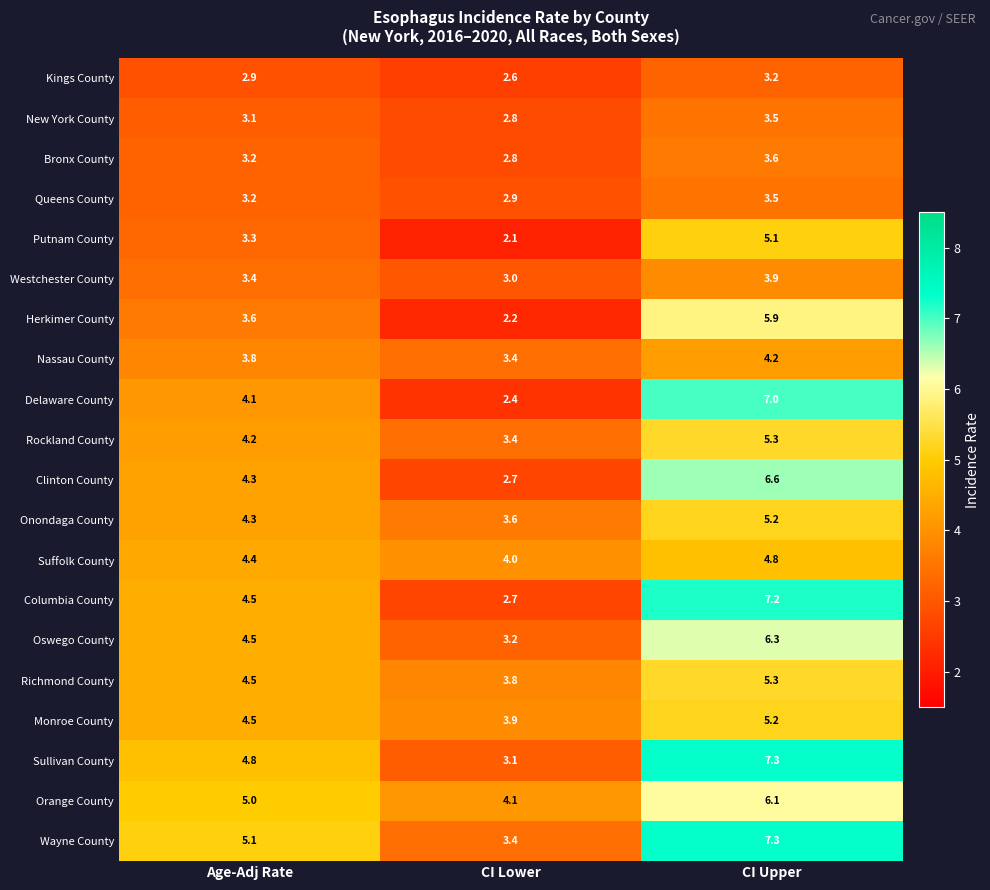

What is the smallest value displayed?

2.1